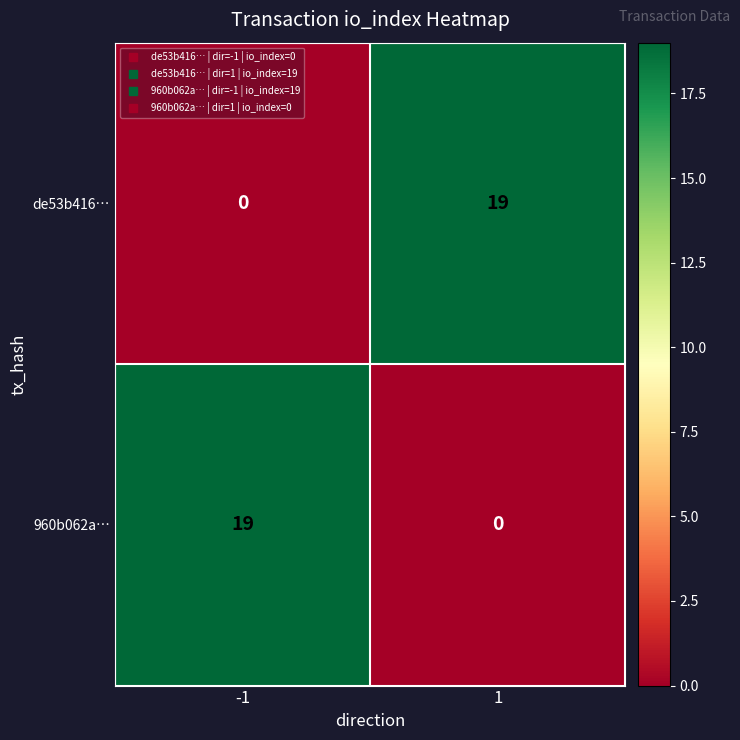

Is it true that de53b416… equals 0 at -1?

True